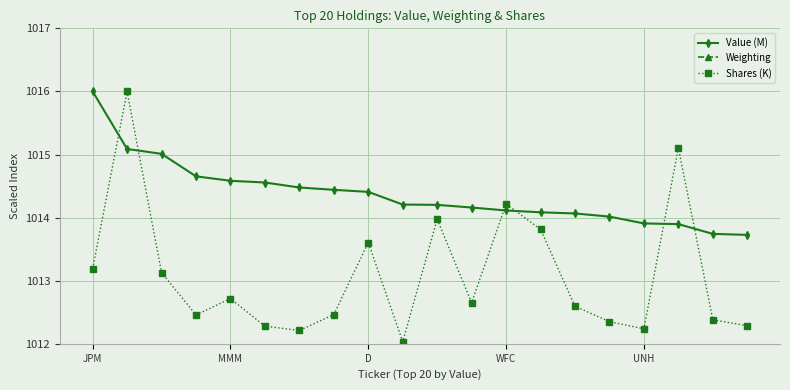

What is the label of the 6th point from the right?

14